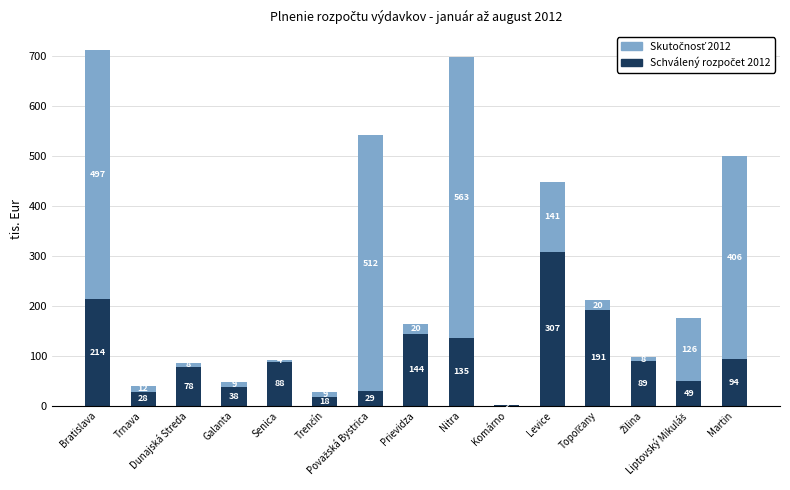

Are the bars horizontal?

No